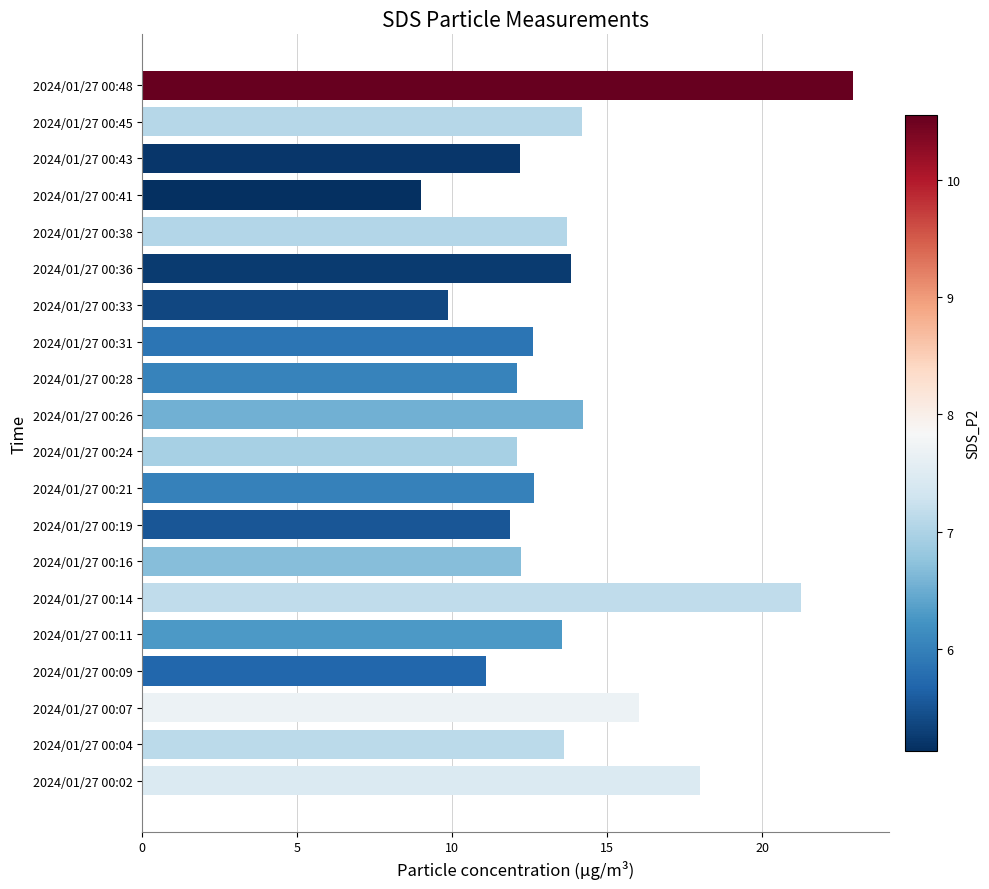

Which label corresponds to the largest value in the chart?

2024/01/27 00:48